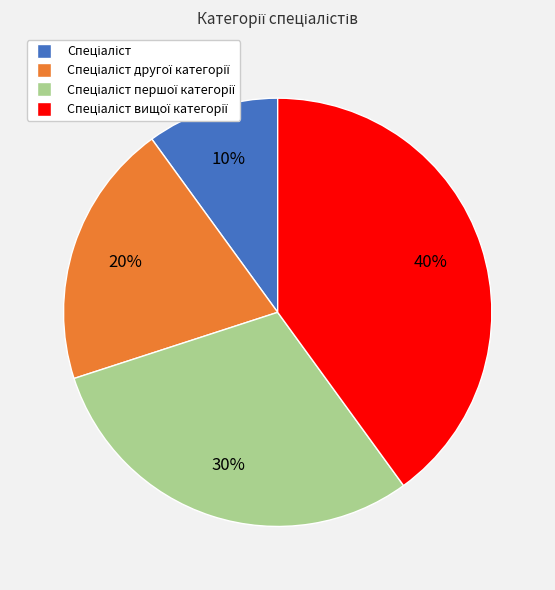

To the nearest percent, what is the average slice percentage?

25%